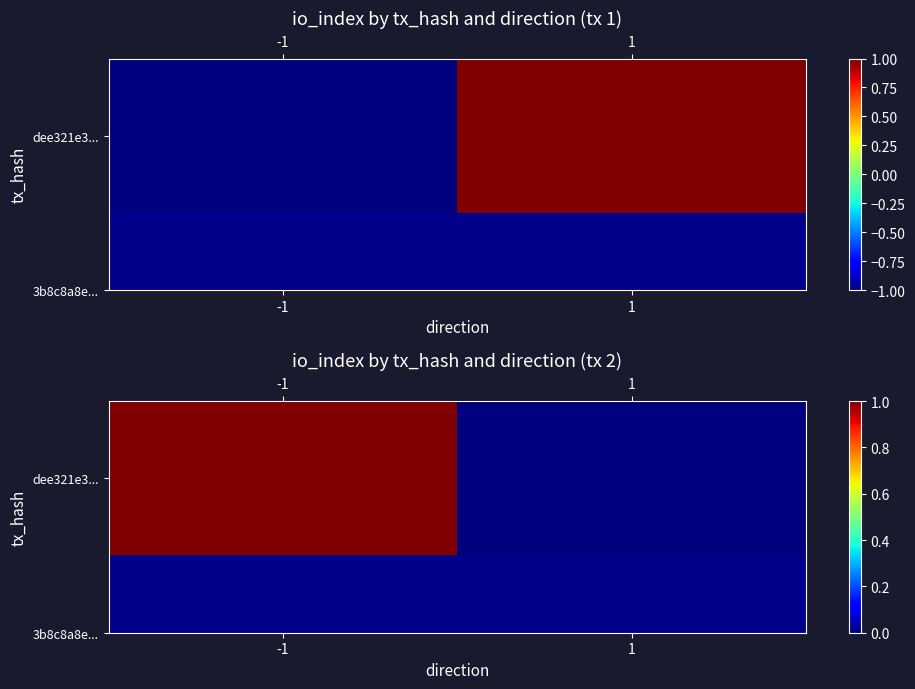

The value at 1 is 0. True or false?

True